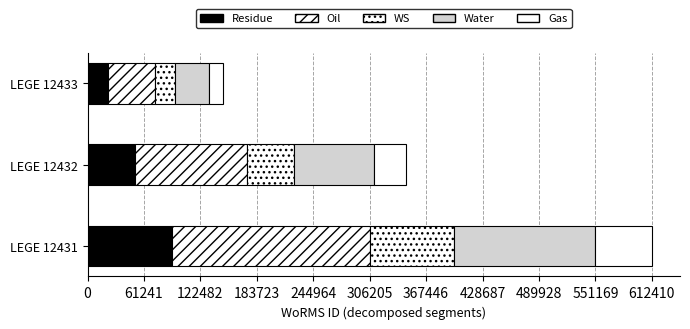

Rank the categories by value from lowest to highest.

LEGE 12433, LEGE 12432, LEGE 12431